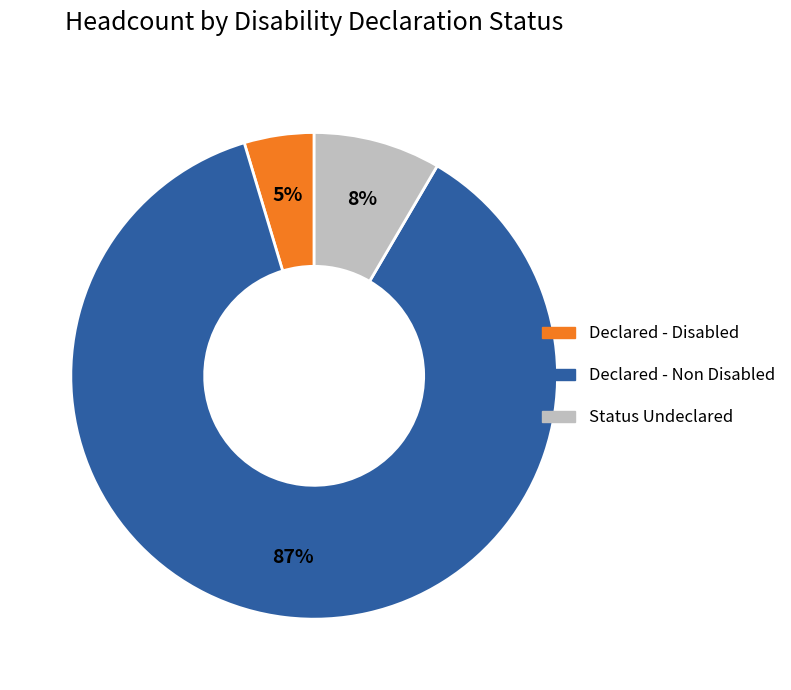

Which has a higher value, Status Undeclared or Declared - Disabled?

Status Undeclared